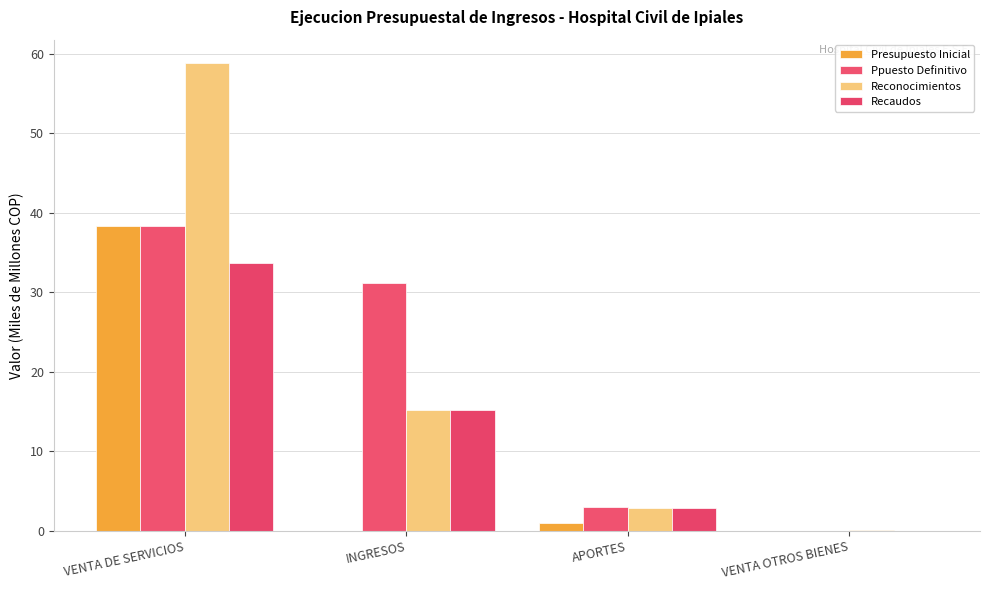

What position from the right is VENTA DE SERVICIOS?

4